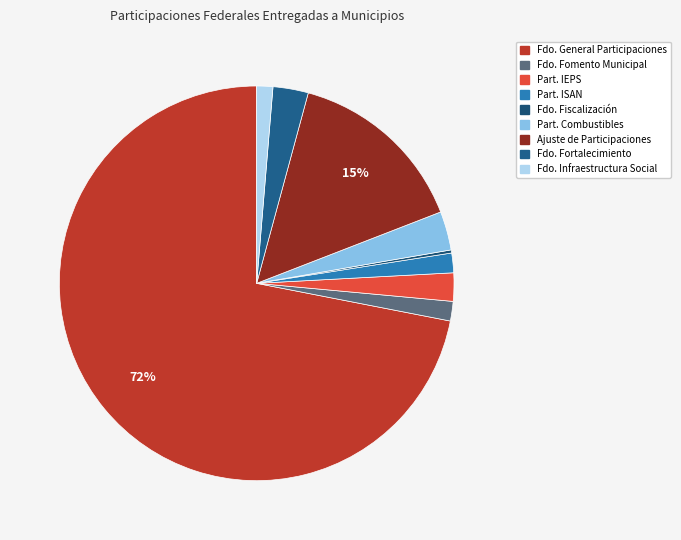

What is the majority slice?

FONDO GENERAL DE PARTICIPACIONES